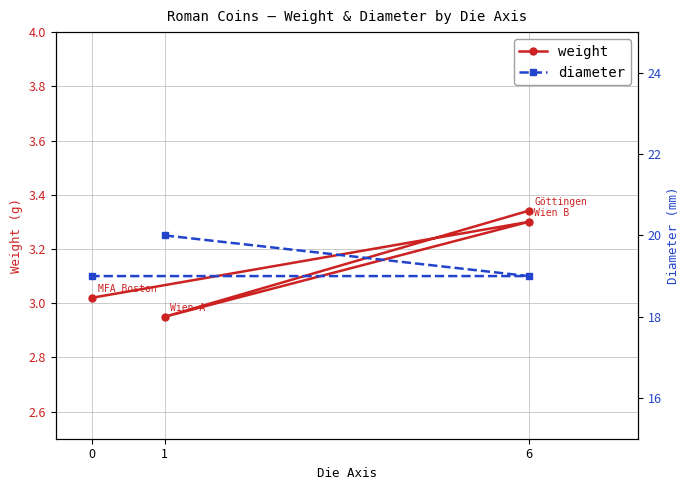

Count the number of data series in this chart.

2